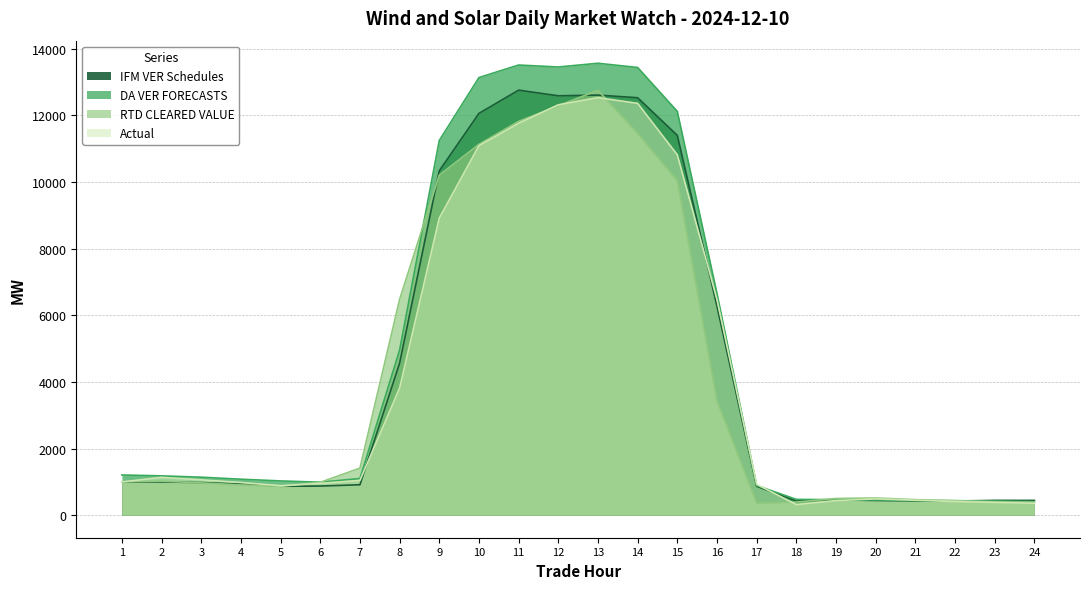

What value does the Actual series have at 17?

924.1